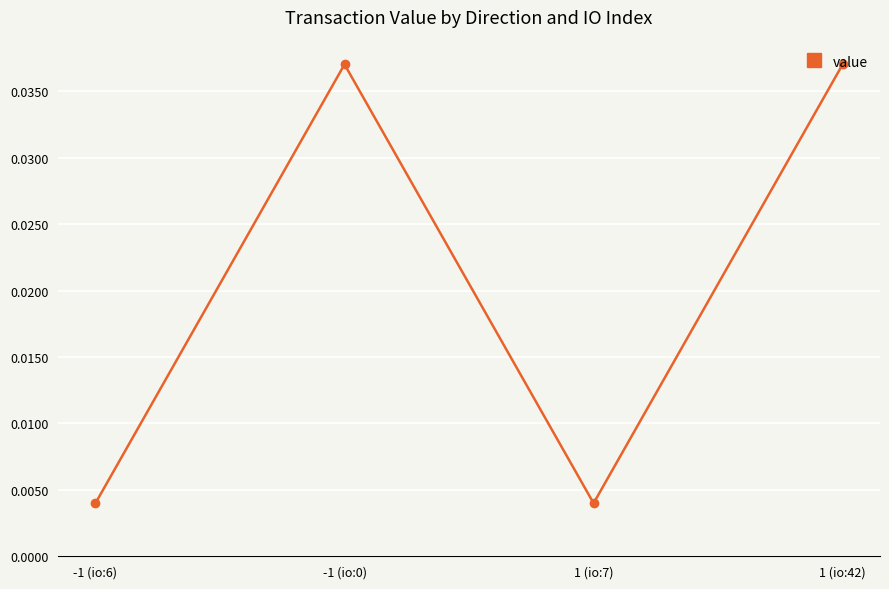

How many categories are shown in the chart?

4